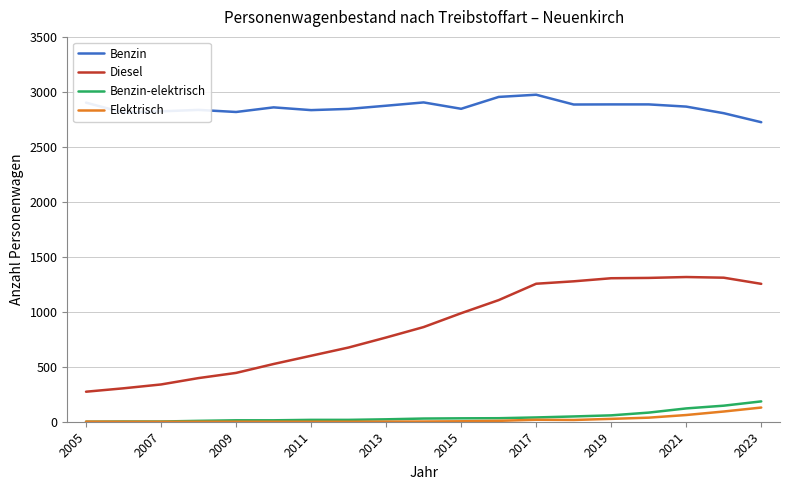

Which series has the largest total across all categories?

Benzin